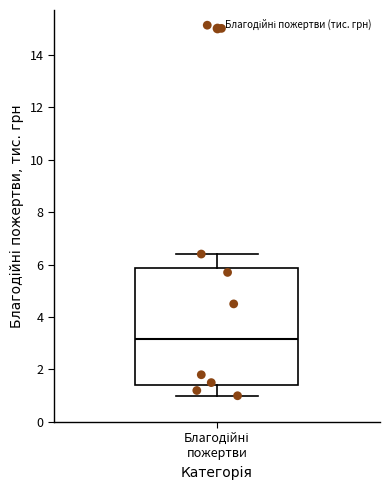

Where is the upper edge of the box for Благодійні пожертви on the y-axis? The values are not printed on the chart, so give them approximately, as read against the axis.

5.8